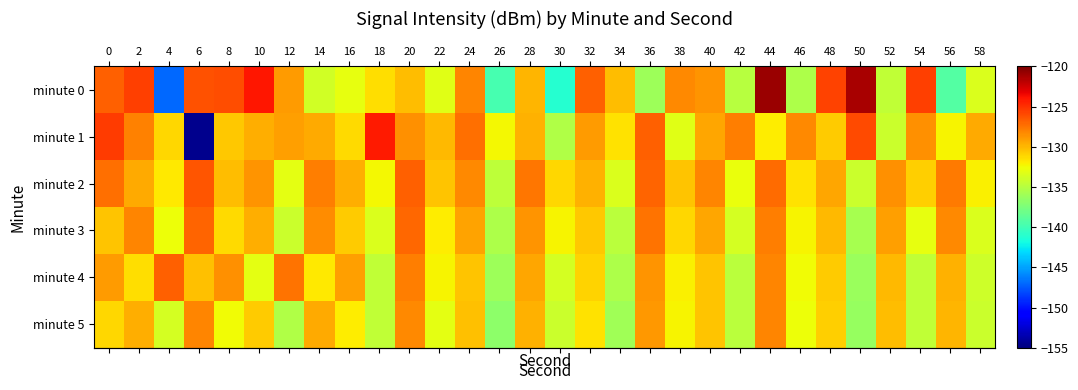

Between 52 and 18, which is larger?

18